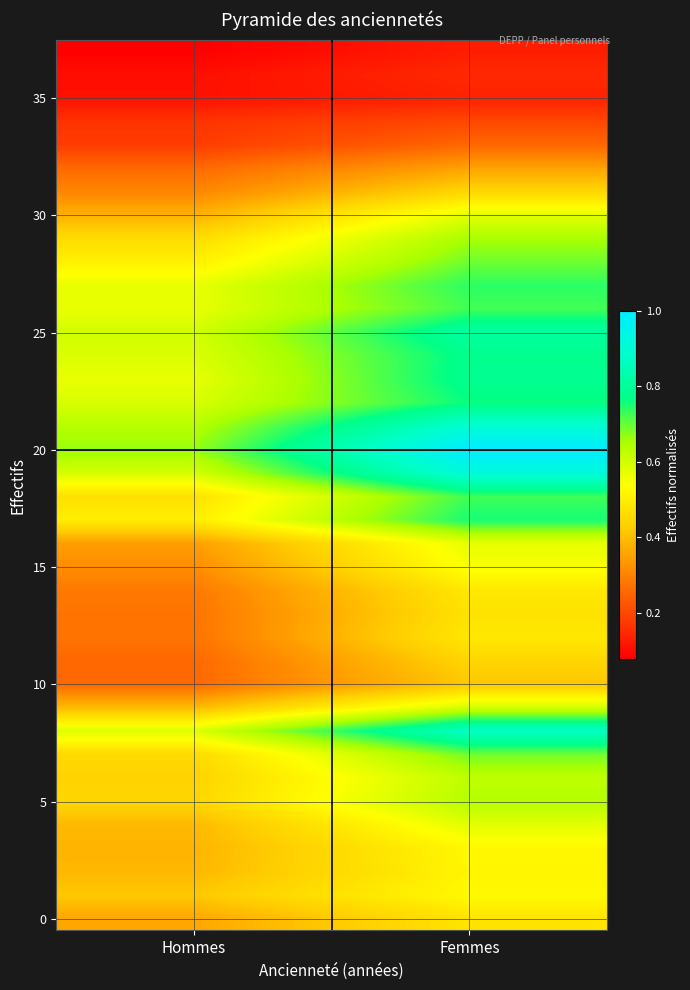

Which category has the highest value across all series?

Femmes